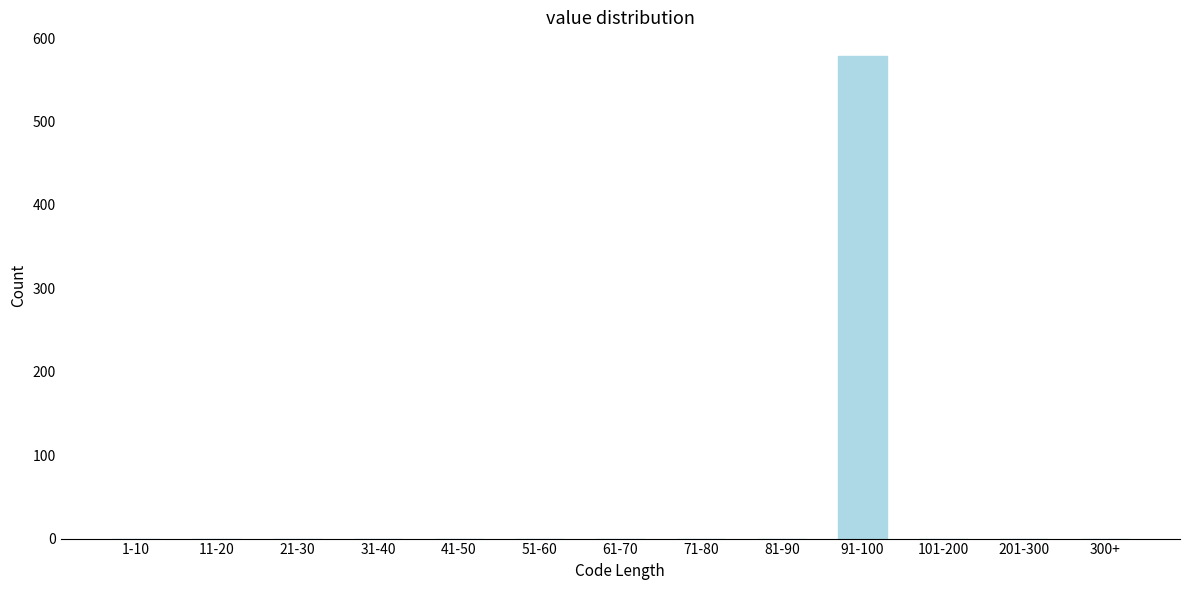

Reading right to left, list all the values displayed in this chart.

300+=0	201-300=0	101-200=0	91-100=578	81-90=0	71-80=0	61-70=0	51-60=0	41-50=0	31-40=0	21-30=0	11-20=0	1-10=0